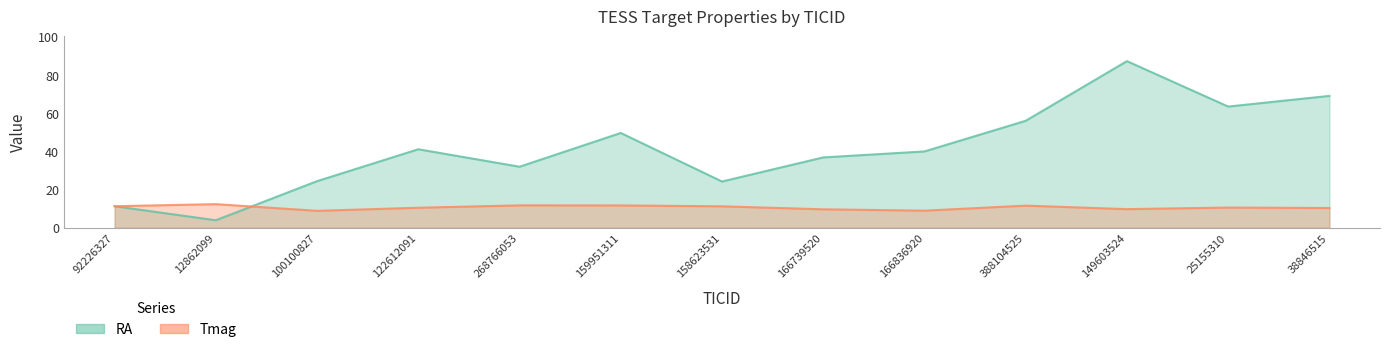

What is the value of the Tmag point at the 10th from the left?

11.6